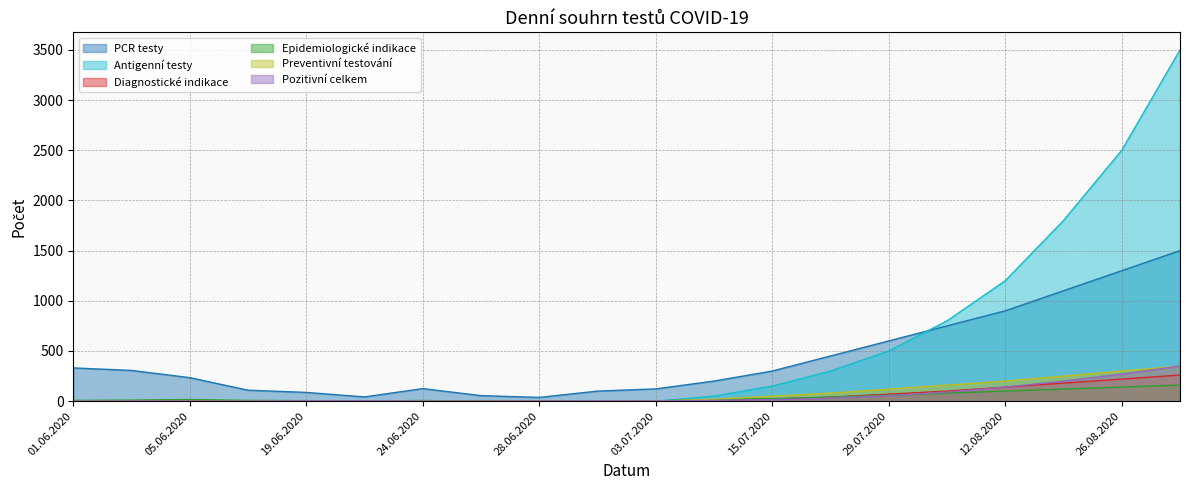

Is the value of Epidemiologické indikace at 02.06.2020 greater than the value of PCR testy at 03.07.2020?

No